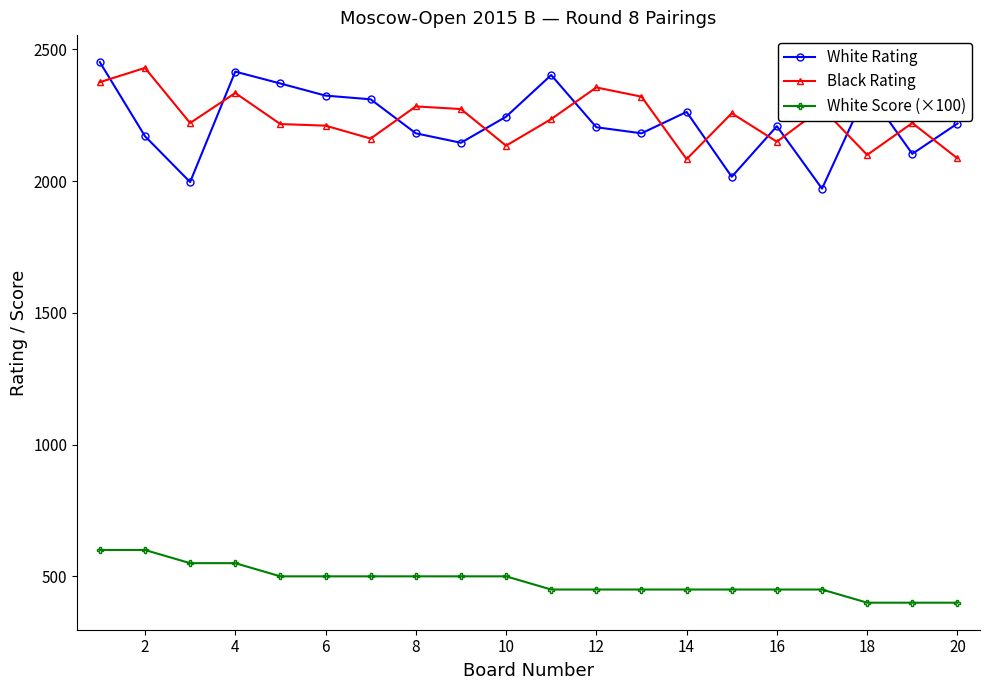

What is the minimum value shown in the chart?

400